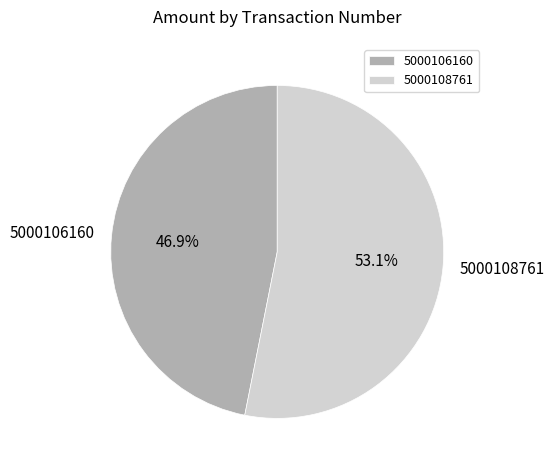

True or false: 5000106160 accounts for 59% of the total.

False